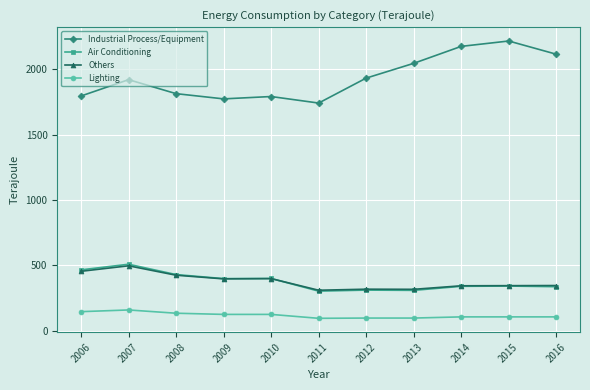

True or false: Industrial Process/Equipment and Air Conditioning intersect in this chart.

False